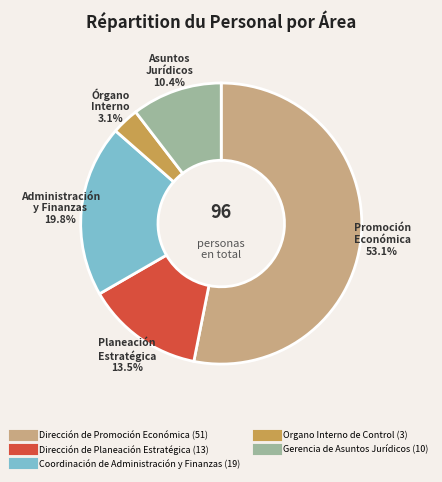

To the nearest percent, what is the difference between the largest and smallest slice percentages?

50%